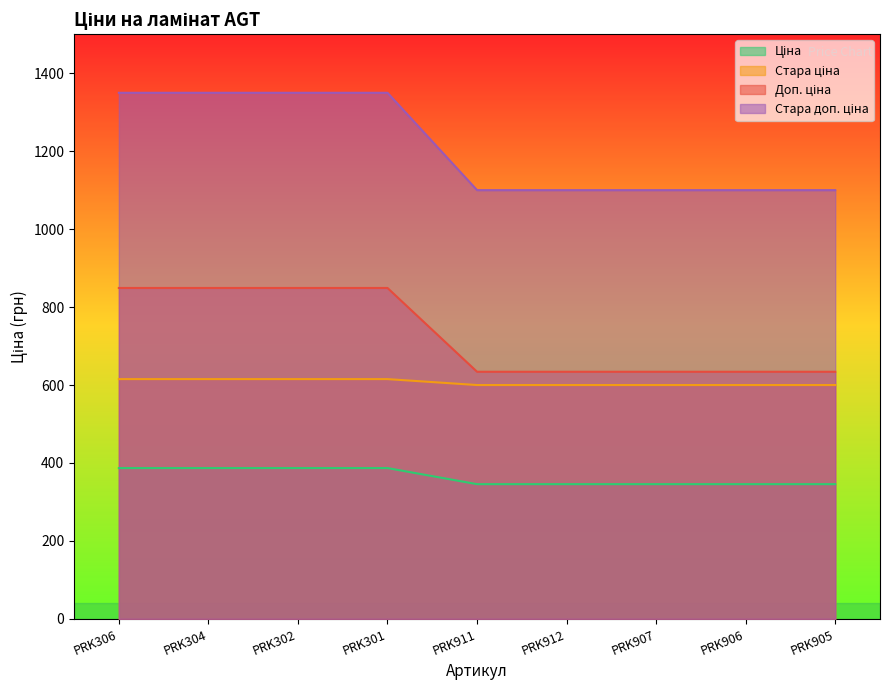

List the labels in order of Ціна value, smallest first.

PRK911, PRK912, PRK907, PRK906, PRK905, PRK306, PRK304, PRK302, PRK301